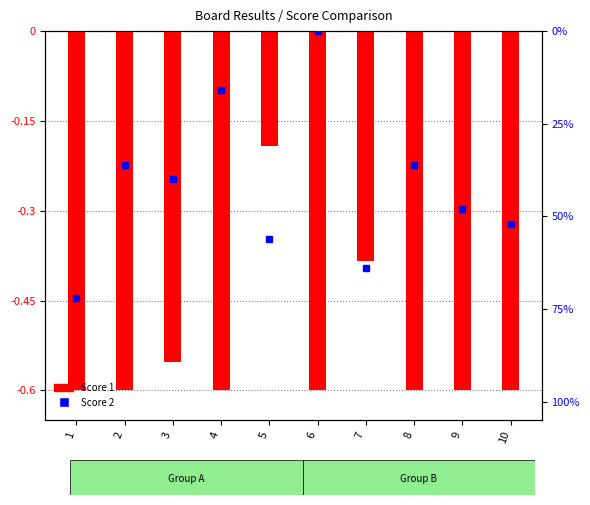

Does the chart contain stacked bars?

No